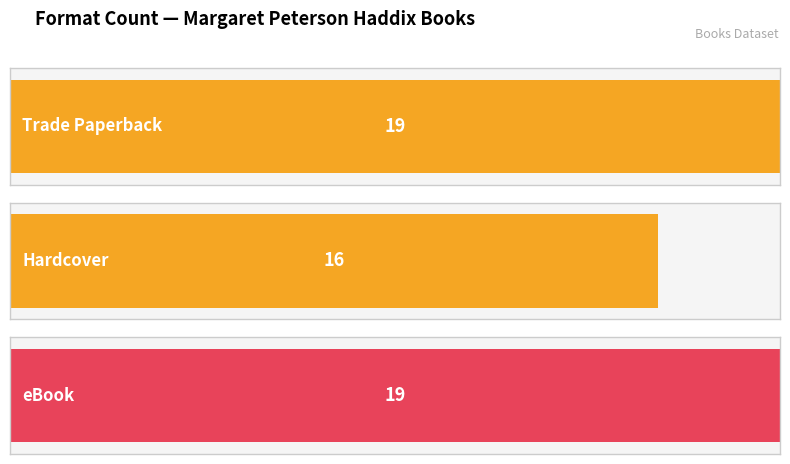

What is the label of the 2nd bar from the left?

Hardcover